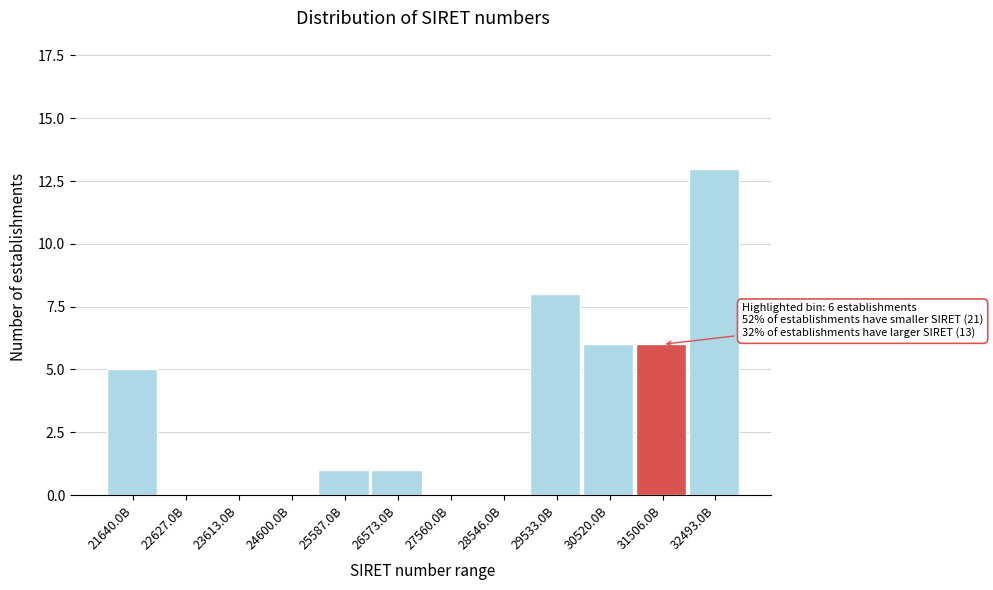

Reading left to right, list all the values displayed in this chart.

21640.0B=5	22627.0B=0	23613.0B=0	24600.0B=0	25587.0B=1	26573.0B=1	27560.0B=0	28546.0B=0	29533.0B=8	30520.0B=6	31506.0B=6	32493.0B=13